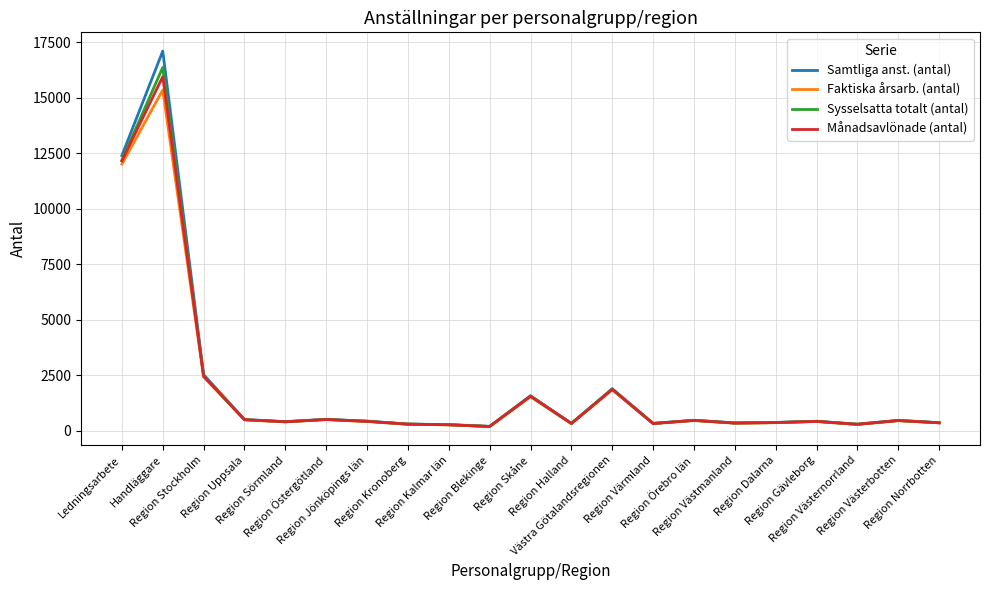

Which category has the highest value across all series?

Handläggare